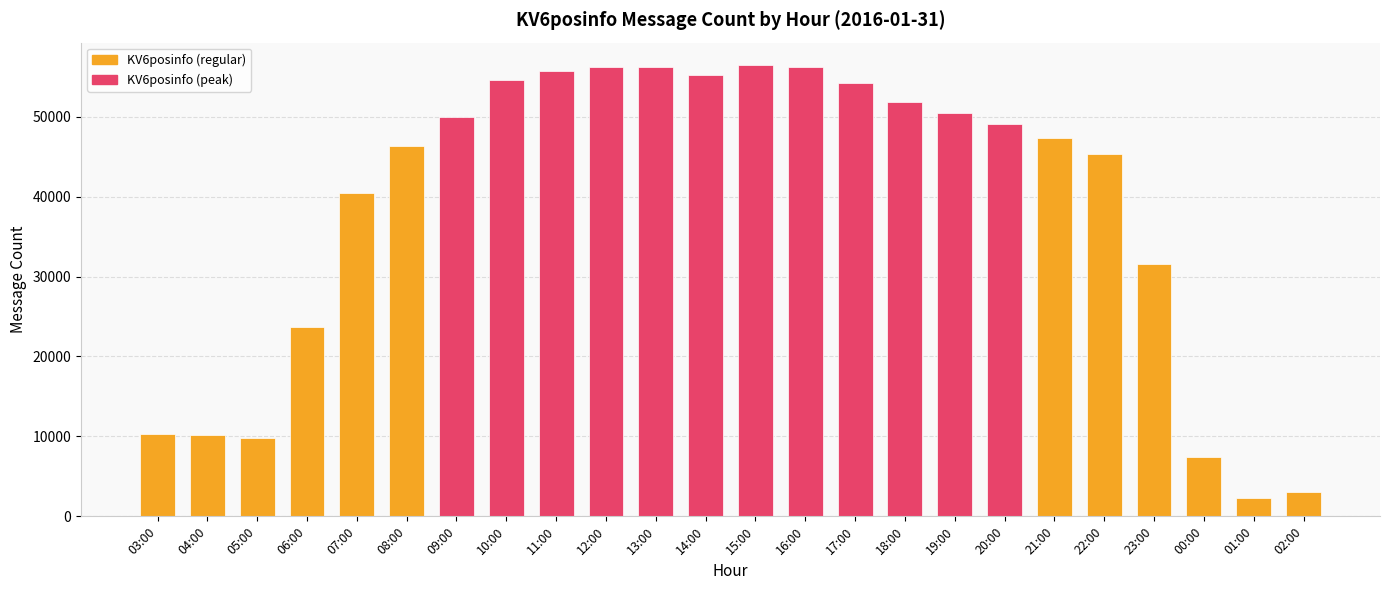

How many categories are shown in the chart?

24